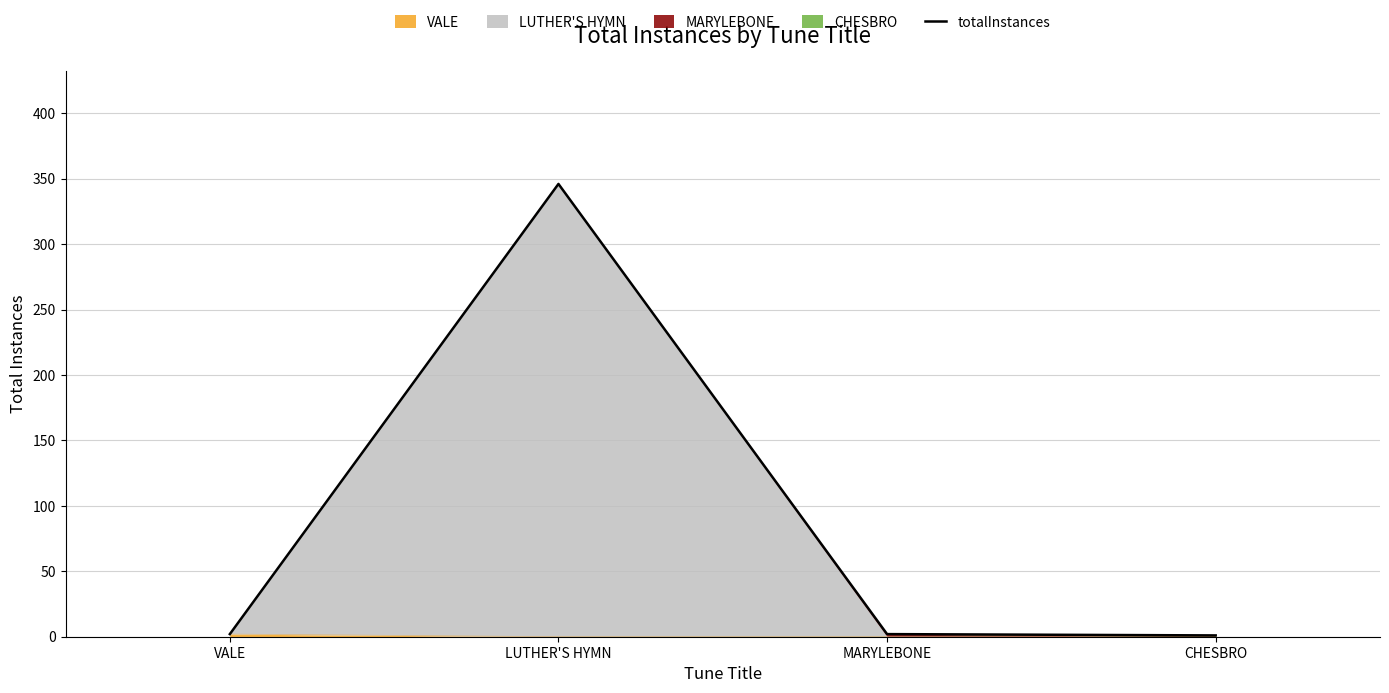

List the labels in order of value, smallest first.

CHESBRO, VALE, MARYLEBONE, LUTHER'S HYMN